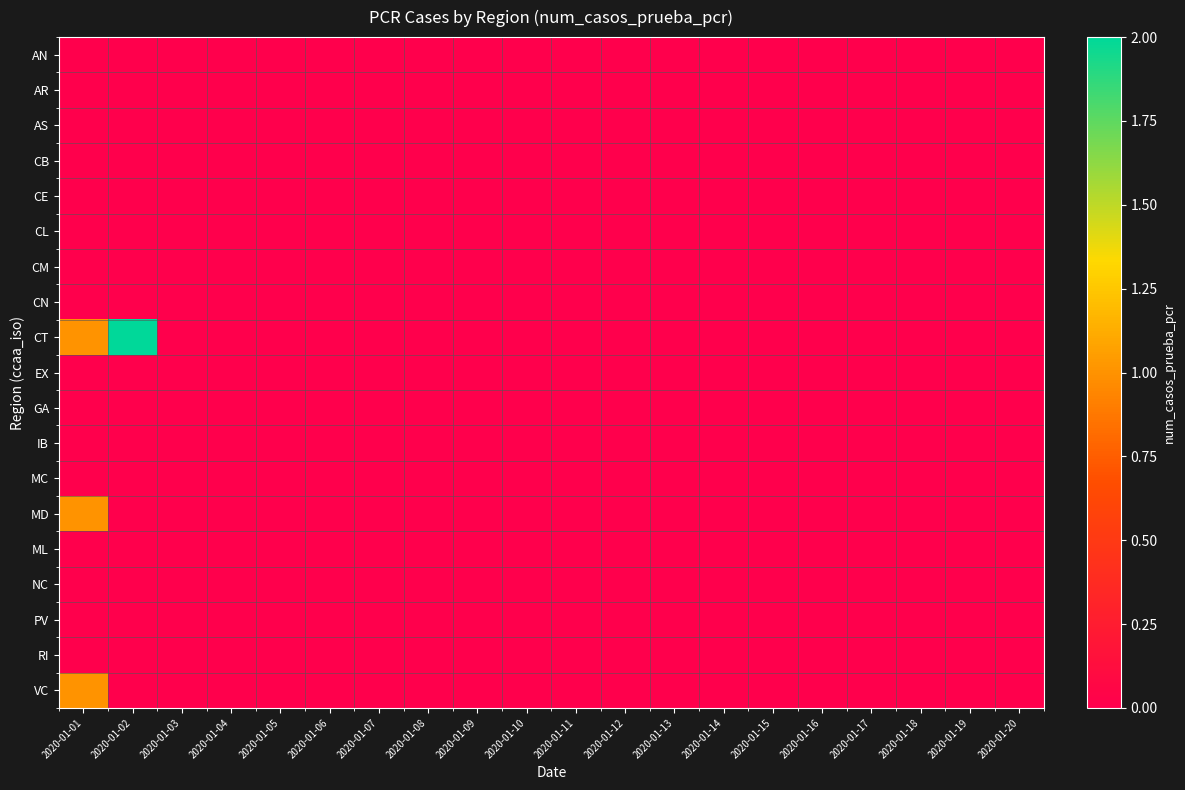

Reading left to right, list all the values displayed in this chart.

AN: 2020-01-01=0	2020-01-02=0	2020-01-03=0	2020-01-04=0	2020-01-05=0	2020-01-06=0	2020-01-07=0	2020-01-08=0	2020-01-09=0	2020-01-10=0	2020-01-11=0	2020-01-12=0	2020-01-13=0	2020-01-14=0	2020-01-15=0	2020-01-16=0	2020-01-17=0	2020-01-18=0	2020-01-19=0	2020-01-20=0
AR: 2020-01-01=0	2020-01-02=0	2020-01-03=0	2020-01-04=0	2020-01-05=0	2020-01-06=0	2020-01-07=0	2020-01-08=0	2020-01-09=0	2020-01-10=0	2020-01-11=0	2020-01-12=0	2020-01-13=0	2020-01-14=0	2020-01-15=0	2020-01-16=0	2020-01-17=0	2020-01-18=0	2020-01-19=0	2020-01-20=0
AS: 2020-01-01=0	2020-01-02=0	2020-01-03=0	2020-01-04=0	2020-01-05=0	2020-01-06=0	2020-01-07=0	2020-01-08=0	2020-01-09=0	2020-01-10=0	2020-01-11=0	2020-01-12=0	2020-01-13=0	2020-01-14=0	2020-01-15=0	2020-01-16=0	2020-01-17=0	2020-01-18=0	2020-01-19=0	2020-01-20=0
CB: 2020-01-01=0	2020-01-02=0	2020-01-03=0	2020-01-04=0	2020-01-05=0	2020-01-06=0	2020-01-07=0	2020-01-08=0	2020-01-09=0	2020-01-10=0	2020-01-11=0	2020-01-12=0	2020-01-13=0	2020-01-14=0	2020-01-15=0	2020-01-16=0	2020-01-17=0	2020-01-18=0	2020-01-19=0	2020-01-20=0
CE: 2020-01-01=0	2020-01-02=0	2020-01-03=0	2020-01-04=0	2020-01-05=0	2020-01-06=0	2020-01-07=0	2020-01-08=0	2020-01-09=0	2020-01-10=0	2020-01-11=0	2020-01-12=0	2020-01-13=0	2020-01-14=0	2020-01-15=0	2020-01-16=0	2020-01-17=0	2020-01-18=0	2020-01-19=0	2020-01-20=0
CL: 2020-01-01=0	2020-01-02=0	2020-01-03=0	2020-01-04=0	2020-01-05=0	2020-01-06=0	2020-01-07=0	2020-01-08=0	2020-01-09=0	2020-01-10=0	2020-01-11=0	2020-01-12=0	2020-01-13=0	2020-01-14=0	2020-01-15=0	2020-01-16=0	2020-01-17=0	2020-01-18=0	2020-01-19=0	2020-01-20=0
CM: 2020-01-01=0	2020-01-02=0	2020-01-03=0	2020-01-04=0	2020-01-05=0	2020-01-06=0	2020-01-07=0	2020-01-08=0	2020-01-09=0	2020-01-10=0	2020-01-11=0	2020-01-12=0	2020-01-13=0	2020-01-14=0	2020-01-15=0	2020-01-16=0	2020-01-17=0	2020-01-18=0	2020-01-19=0	2020-01-20=0
CN: 2020-01-01=0	2020-01-02=0	2020-01-03=0	2020-01-04=0	2020-01-05=0	2020-01-06=0	2020-01-07=0	2020-01-08=0	2020-01-09=0	2020-01-10=0	2020-01-11=0	2020-01-12=0	2020-01-13=0	2020-01-14=0	2020-01-15=0	2020-01-16=0	2020-01-17=0	2020-01-18=0	2020-01-19=0	2020-01-20=0
CT: 2020-01-01=1	2020-01-02=2	2020-01-03=0	2020-01-04=0	2020-01-05=0	2020-01-06=0	2020-01-07=0	2020-01-08=0	2020-01-09=0	2020-01-10=0	2020-01-11=0	2020-01-12=0	2020-01-13=0	2020-01-14=0	2020-01-15=0	2020-01-16=0	2020-01-17=0	2020-01-18=0	2020-01-19=0	2020-01-20=0
EX: 2020-01-01=0	2020-01-02=0	2020-01-03=0	2020-01-04=0	2020-01-05=0	2020-01-06=0	2020-01-07=0	2020-01-08=0	2020-01-09=0	2020-01-10=0	2020-01-11=0	2020-01-12=0	2020-01-13=0	2020-01-14=0	2020-01-15=0	2020-01-16=0	2020-01-17=0	2020-01-18=0	2020-01-19=0	2020-01-20=0
GA: 2020-01-01=0	2020-01-02=0	2020-01-03=0	2020-01-04=0	2020-01-05=0	2020-01-06=0	2020-01-07=0	2020-01-08=0	2020-01-09=0	2020-01-10=0	2020-01-11=0	2020-01-12=0	2020-01-13=0	2020-01-14=0	2020-01-15=0	2020-01-16=0	2020-01-17=0	2020-01-18=0	2020-01-19=0	2020-01-20=0
IB: 2020-01-01=0	2020-01-02=0	2020-01-03=0	2020-01-04=0	2020-01-05=0	2020-01-06=0	2020-01-07=0	2020-01-08=0	2020-01-09=0	2020-01-10=0	2020-01-11=0	2020-01-12=0	2020-01-13=0	2020-01-14=0	2020-01-15=0	2020-01-16=0	2020-01-17=0	2020-01-18=0	2020-01-19=0	2020-01-20=0
MC: 2020-01-01=0	2020-01-02=0	2020-01-03=0	2020-01-04=0	2020-01-05=0	2020-01-06=0	2020-01-07=0	2020-01-08=0	2020-01-09=0	2020-01-10=0	2020-01-11=0	2020-01-12=0	2020-01-13=0	2020-01-14=0	2020-01-15=0	2020-01-16=0	2020-01-17=0	2020-01-18=0	2020-01-19=0	2020-01-20=0
MD: 2020-01-01=1	2020-01-02=0	2020-01-03=0	2020-01-04=0	2020-01-05=0	2020-01-06=0	2020-01-07=0	2020-01-08=0	2020-01-09=0	2020-01-10=0	2020-01-11=0	2020-01-12=0	2020-01-13=0	2020-01-14=0	2020-01-15=0	2020-01-16=0	2020-01-17=0	2020-01-18=0	2020-01-19=0	2020-01-20=0
ML: 2020-01-01=0	2020-01-02=0	2020-01-03=0	2020-01-04=0	2020-01-05=0	2020-01-06=0	2020-01-07=0	2020-01-08=0	2020-01-09=0	2020-01-10=0	2020-01-11=0	2020-01-12=0	2020-01-13=0	2020-01-14=0	2020-01-15=0	2020-01-16=0	2020-01-17=0	2020-01-18=0	2020-01-19=0	2020-01-20=0
NC: 2020-01-01=0	2020-01-02=0	2020-01-03=0	2020-01-04=0	2020-01-05=0	2020-01-06=0	2020-01-07=0	2020-01-08=0	2020-01-09=0	2020-01-10=0	2020-01-11=0	2020-01-12=0	2020-01-13=0	2020-01-14=0	2020-01-15=0	2020-01-16=0	2020-01-17=0	2020-01-18=0	2020-01-19=0	2020-01-20=0
PV: 2020-01-01=0	2020-01-02=0	2020-01-03=0	2020-01-04=0	2020-01-05=0	2020-01-06=0	2020-01-07=0	2020-01-08=0	2020-01-09=0	2020-01-10=0	2020-01-11=0	2020-01-12=0	2020-01-13=0	2020-01-14=0	2020-01-15=0	2020-01-16=0	2020-01-17=0	2020-01-18=0	2020-01-19=0	2020-01-20=0
RI: 2020-01-01=0	2020-01-02=0	2020-01-03=0	2020-01-04=0	2020-01-05=0	2020-01-06=0	2020-01-07=0	2020-01-08=0	2020-01-09=0	2020-01-10=0	2020-01-11=0	2020-01-12=0	2020-01-13=0	2020-01-14=0	2020-01-15=0	2020-01-16=0	2020-01-17=0	2020-01-18=0	2020-01-19=0	2020-01-20=0
VC: 2020-01-01=1	2020-01-02=0	2020-01-03=0	2020-01-04=0	2020-01-05=0	2020-01-06=0	2020-01-07=0	2020-01-08=0	2020-01-09=0	2020-01-10=0	2020-01-11=0	2020-01-12=0	2020-01-13=0	2020-01-14=0	2020-01-15=0	2020-01-16=0	2020-01-17=0	2020-01-18=0	2020-01-19=0	2020-01-20=0